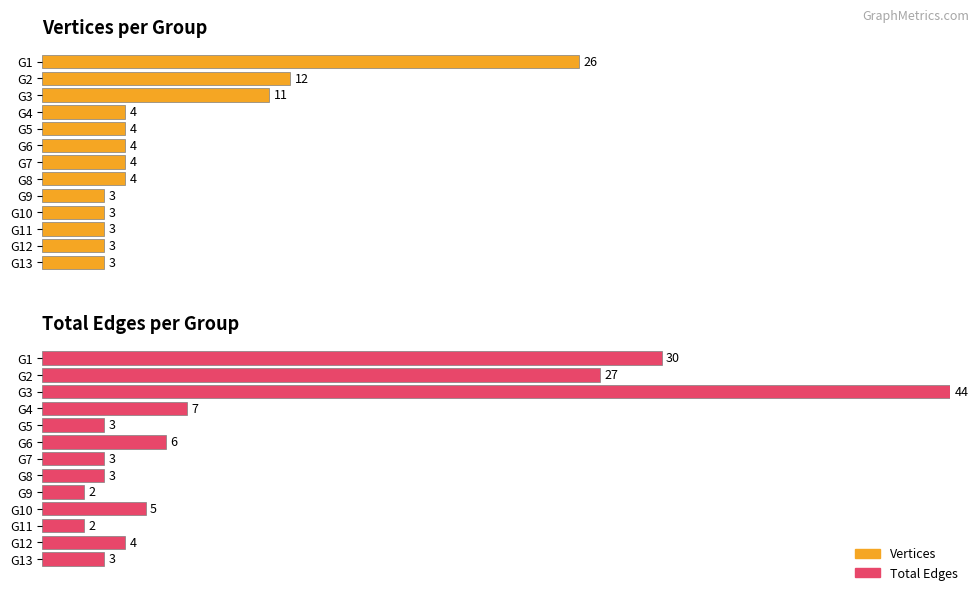

Between G10 and G2, which series saw the biggest shift?

Total Edges